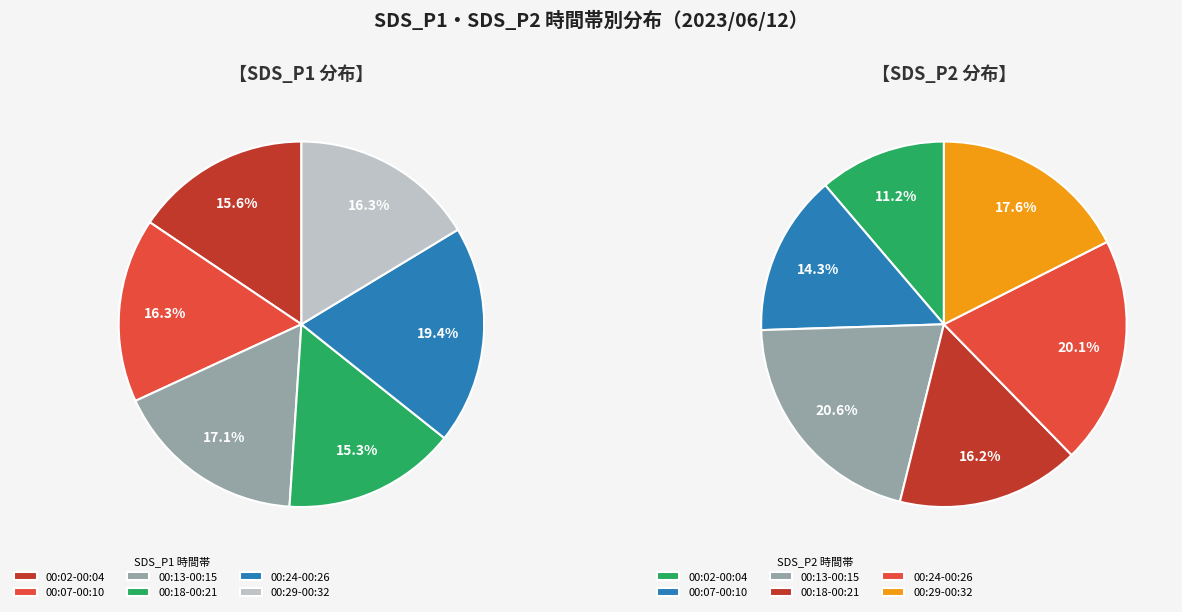

How many segments does this pie chart have?

12